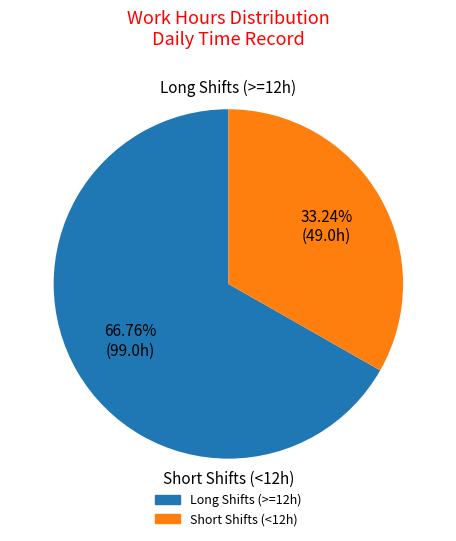

Does any single category account for the majority?

Yes